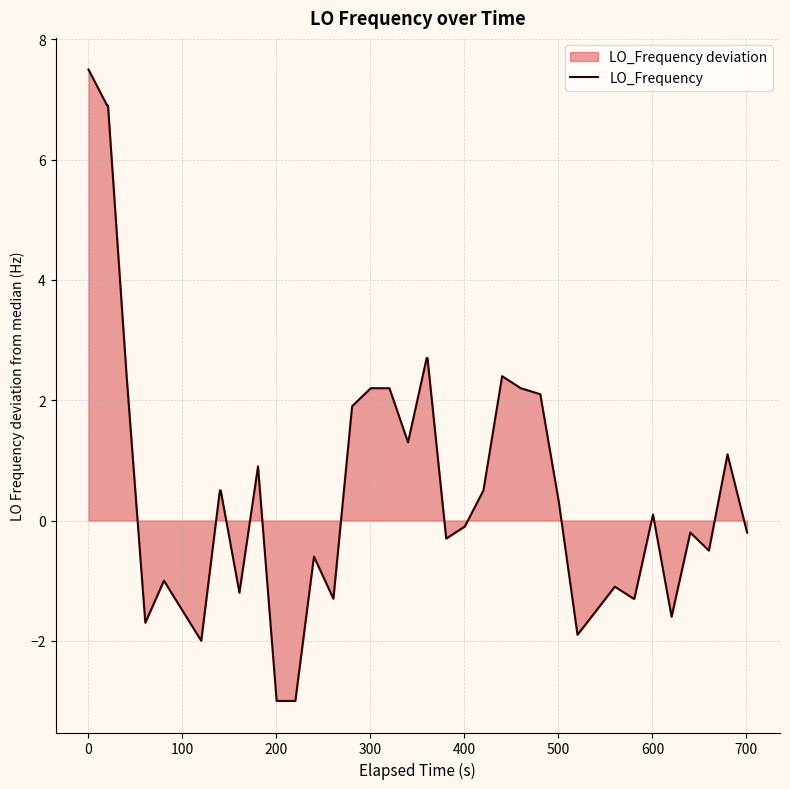

What is the greatest value displayed?

7.5